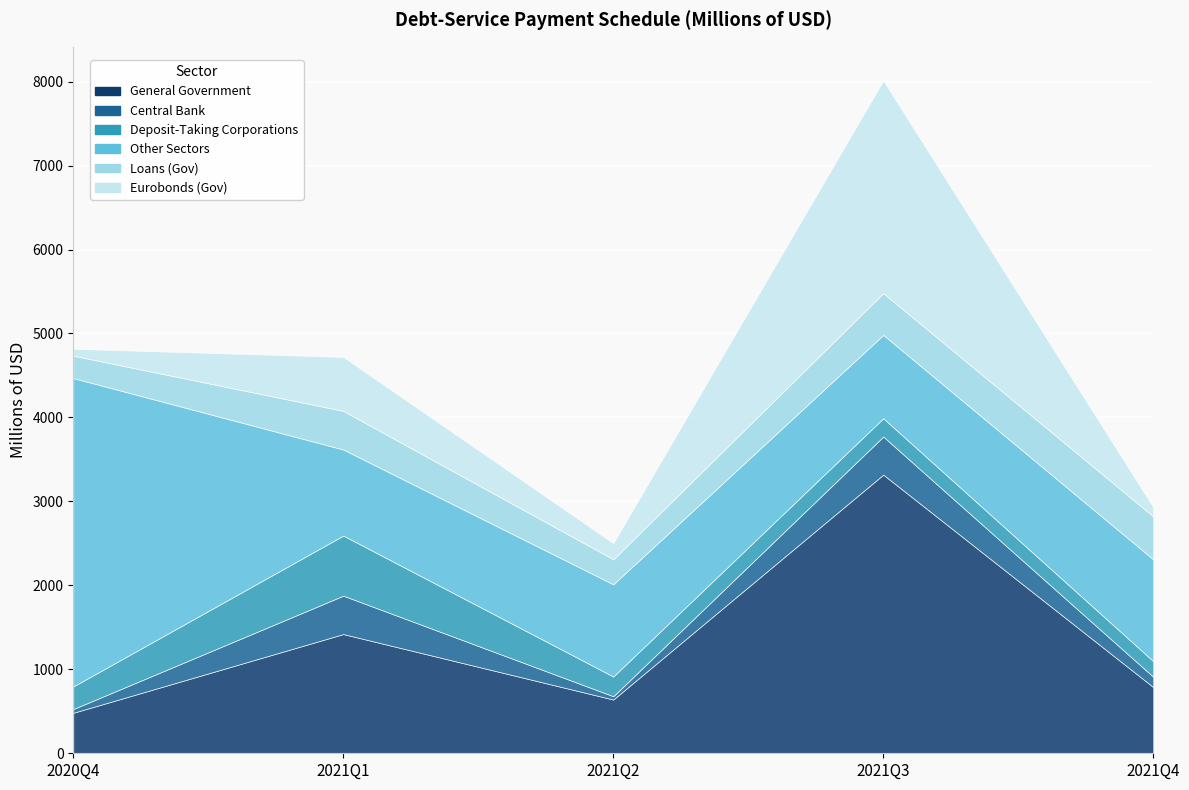

The value of Other Sectors at 2021Q3 is 992.6. True or false?

True